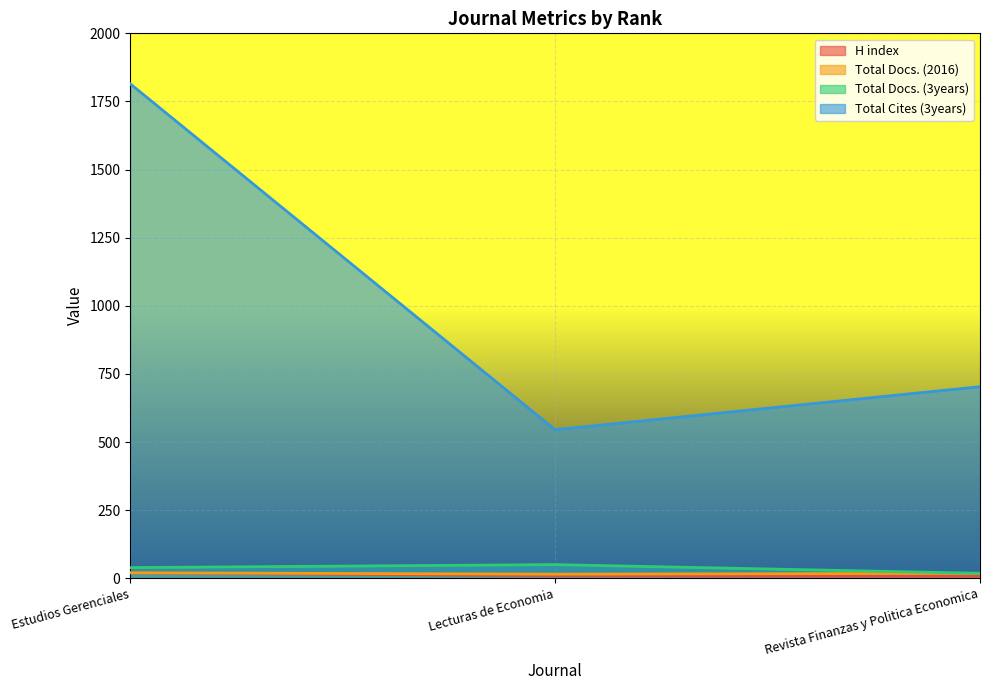

Reading left to right, extract all data points from this chart.

H index: 20	9	7
Total Docs. (2016): 20	15	18
Total Docs. (3years): 39	50	18
Total Cites (3years): 1815	545	703